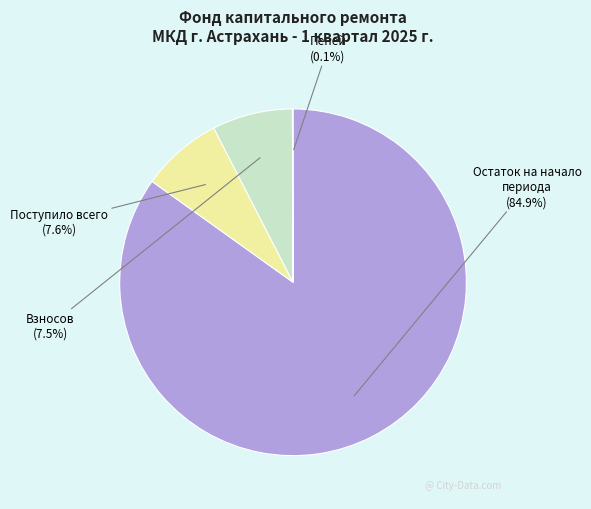

What is the total percentage of Взносов and Поступило всего?

15.1%